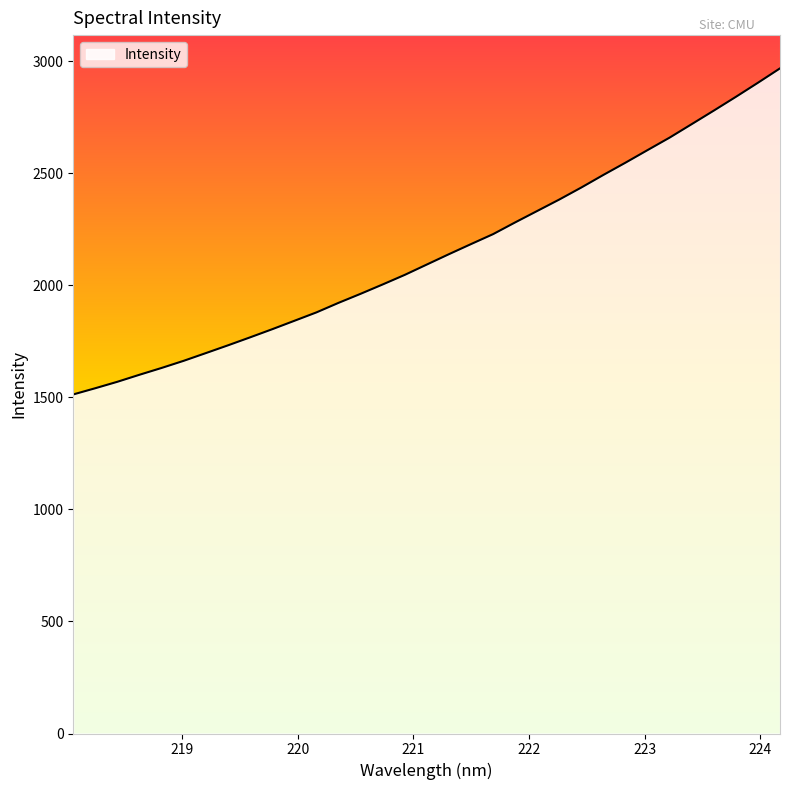

What is the difference between the maximum and minimum values?

1454.8